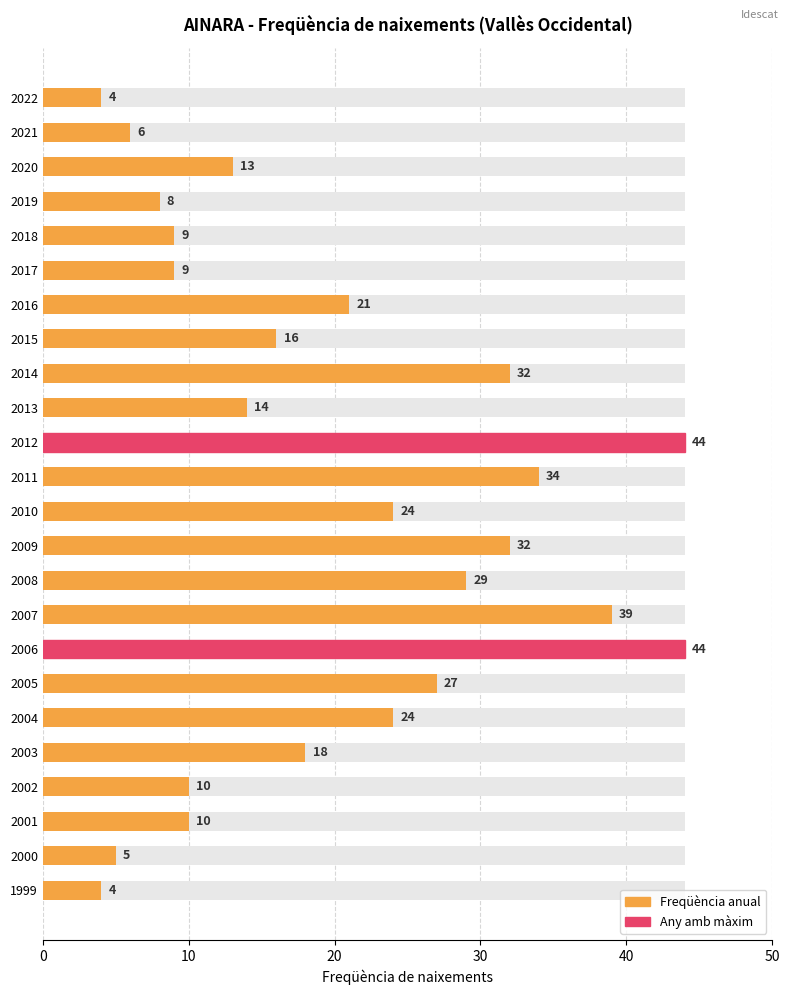

Reading left to right, what are all the values shown in this chart?

4	6	13	8	9	9	21	16	32	14	44	34	24	32	29	39	44	27	24	18	10	10	5	4